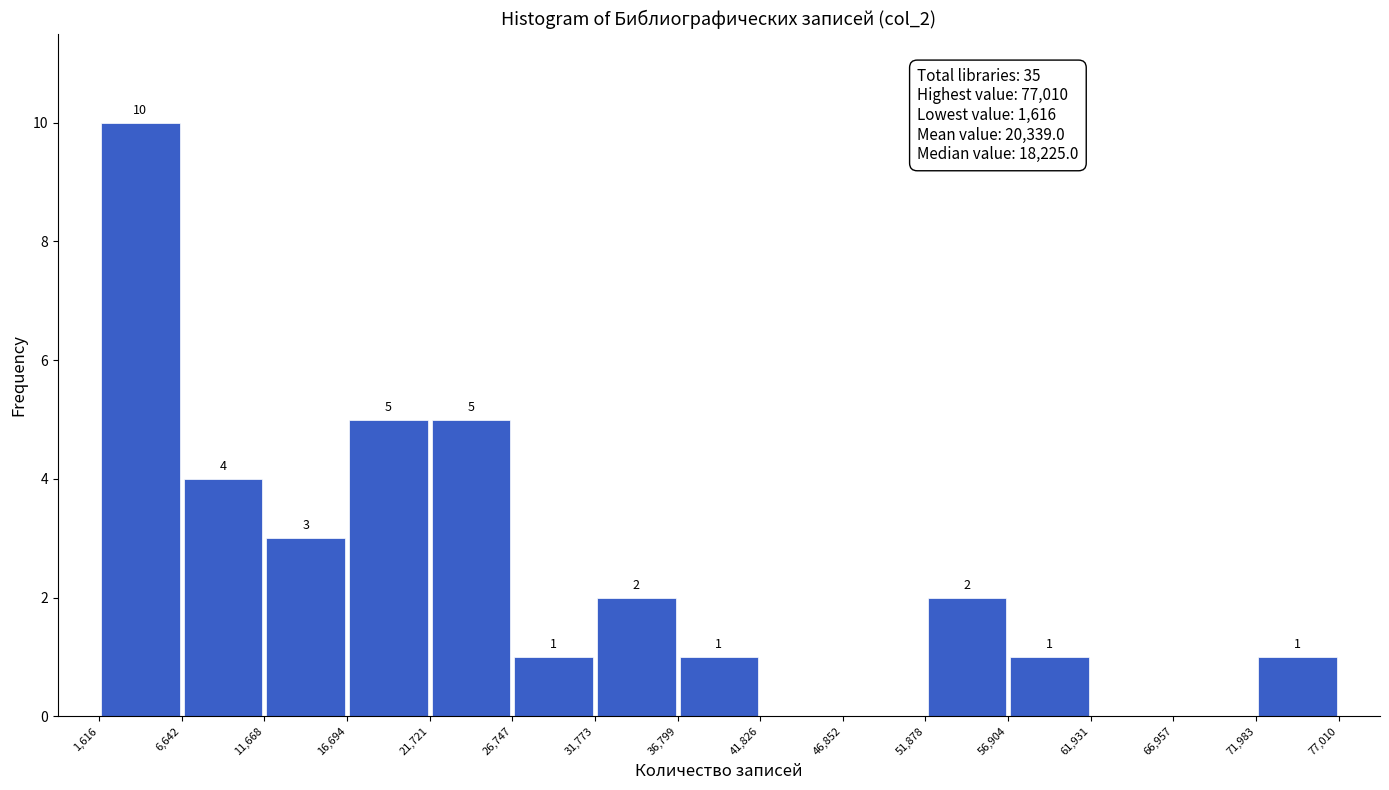

Over which range of the x-axis is the bar tallest?

1,616 to 6,642